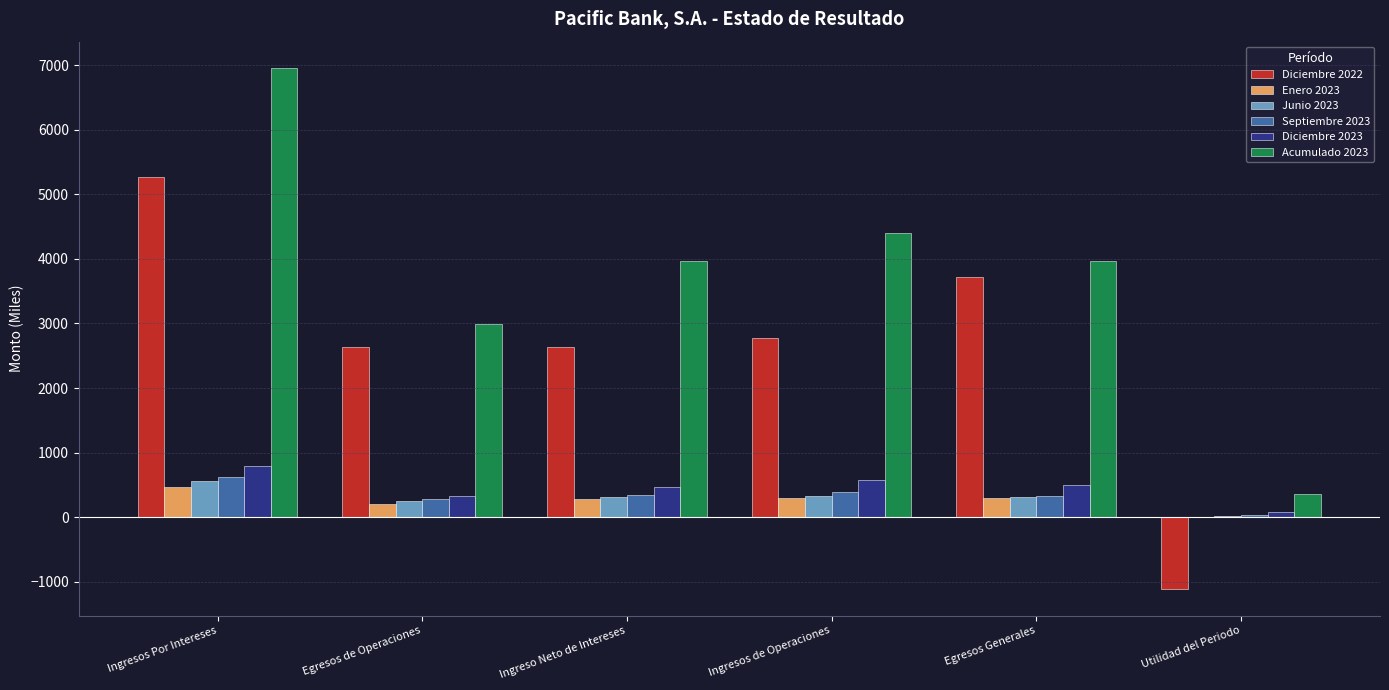

Between Ingresos Por Intereses and Ingreso Neto de Intereses, which series saw the biggest shift?

Acumulado 2023